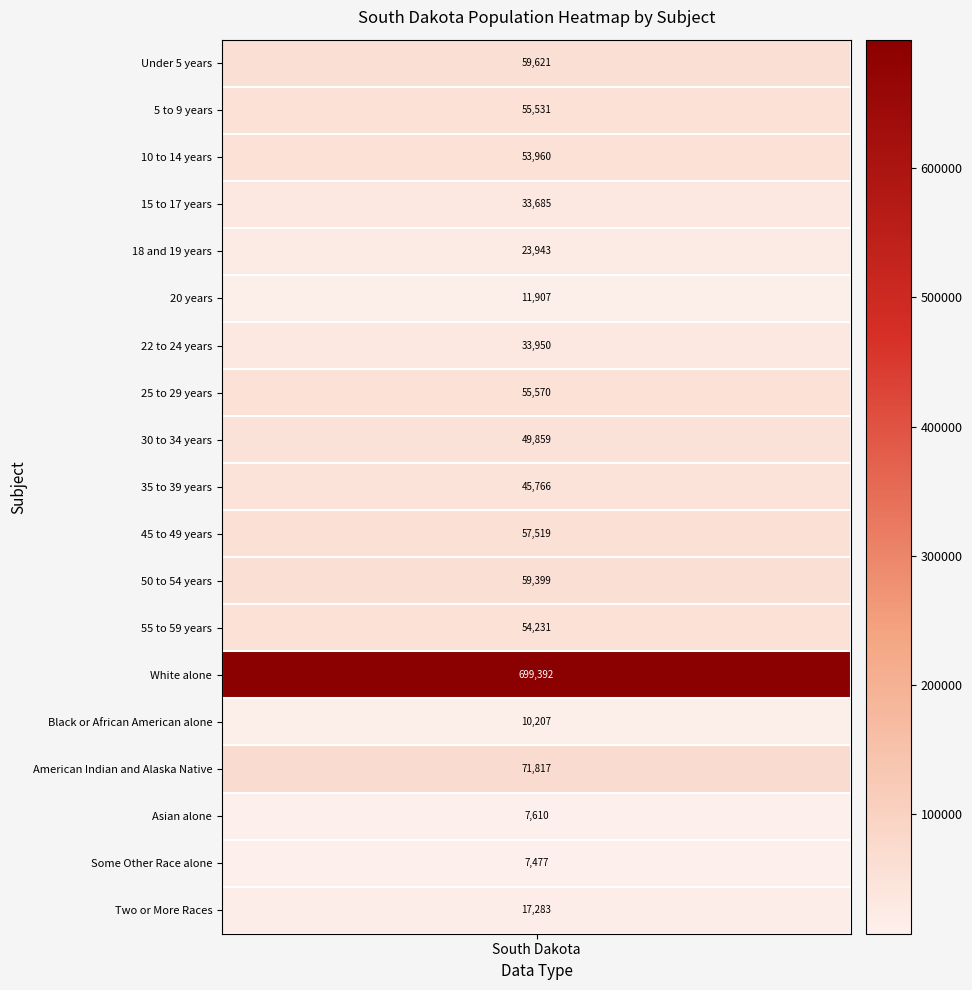

The value of White alone at 1 is 401475. True or false?

False